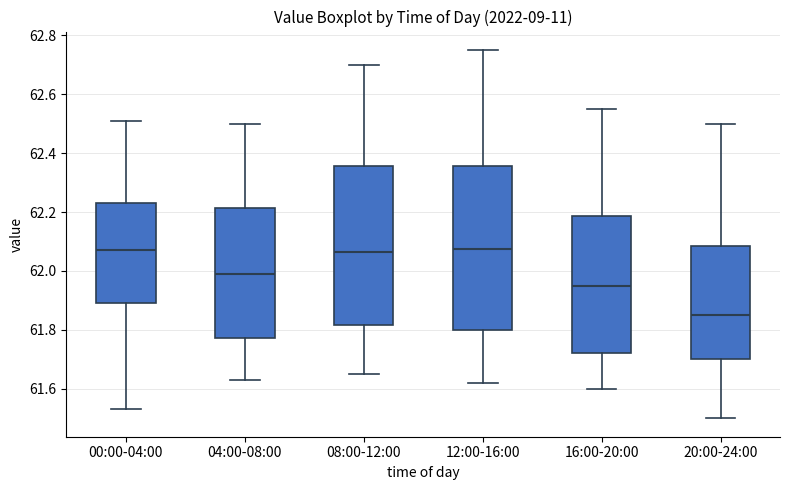

Which box has the lowest median line?

20:00-24:00